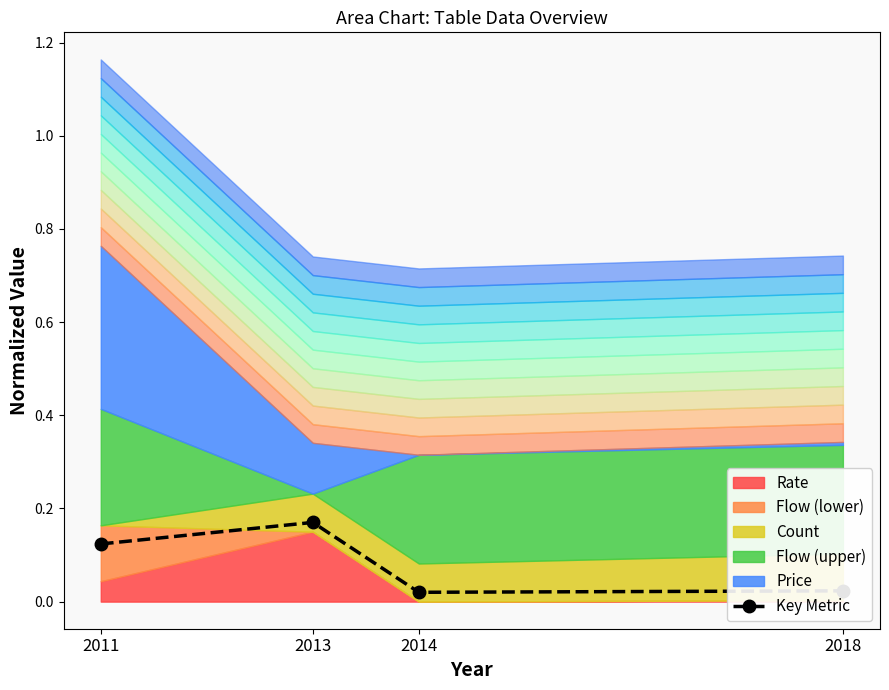

How many lines are shown in the chart?

1